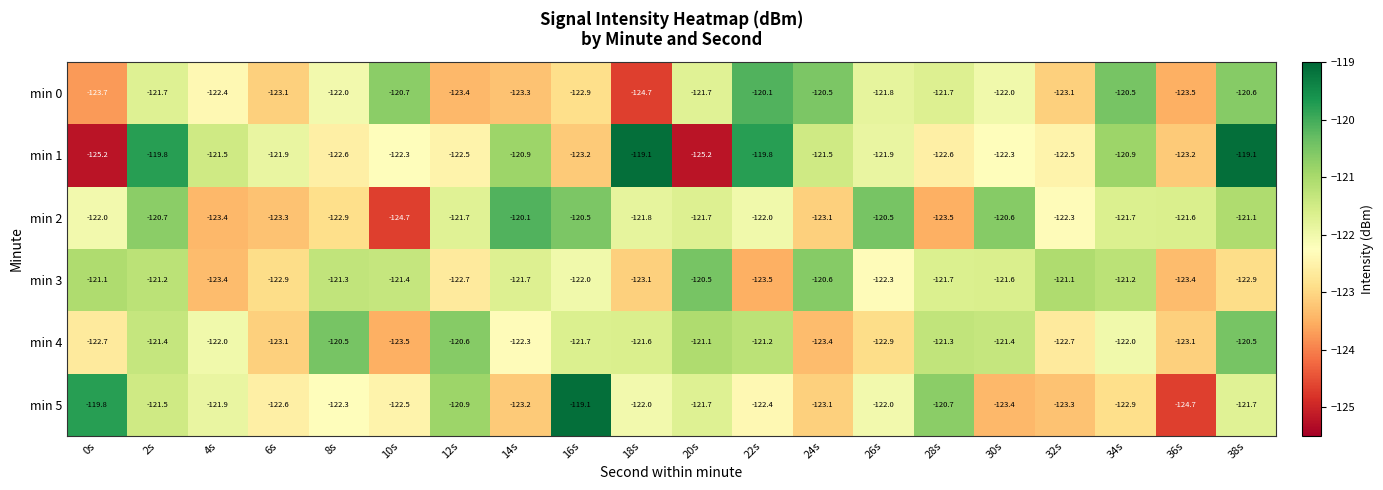

The value of min 3 at 30s is -121.6. True or false?

True